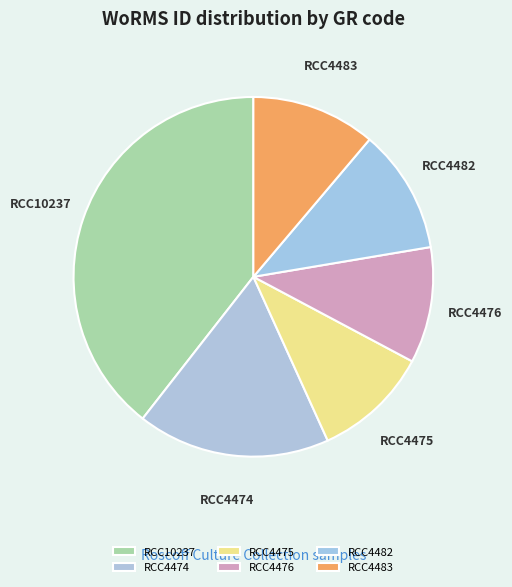

Is the sum of RCC4474 and RCC4475 greater than half?

No